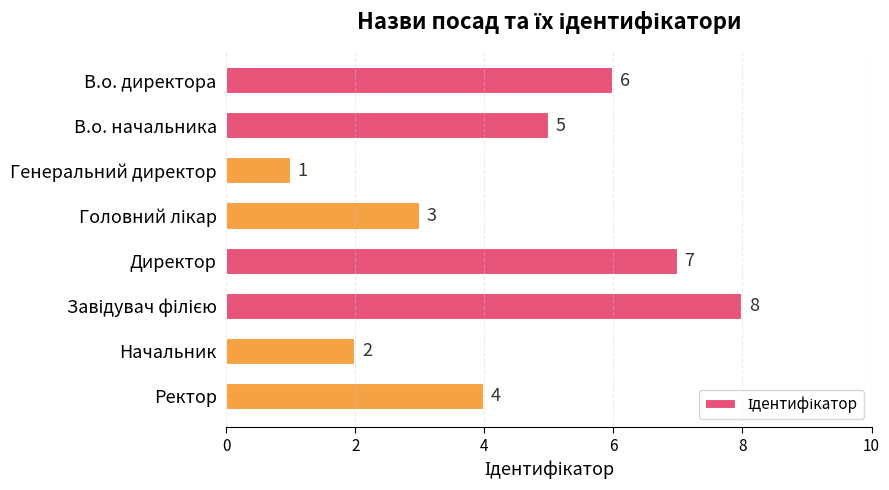

Which category has the lowest value across all series?

Генеральний директор